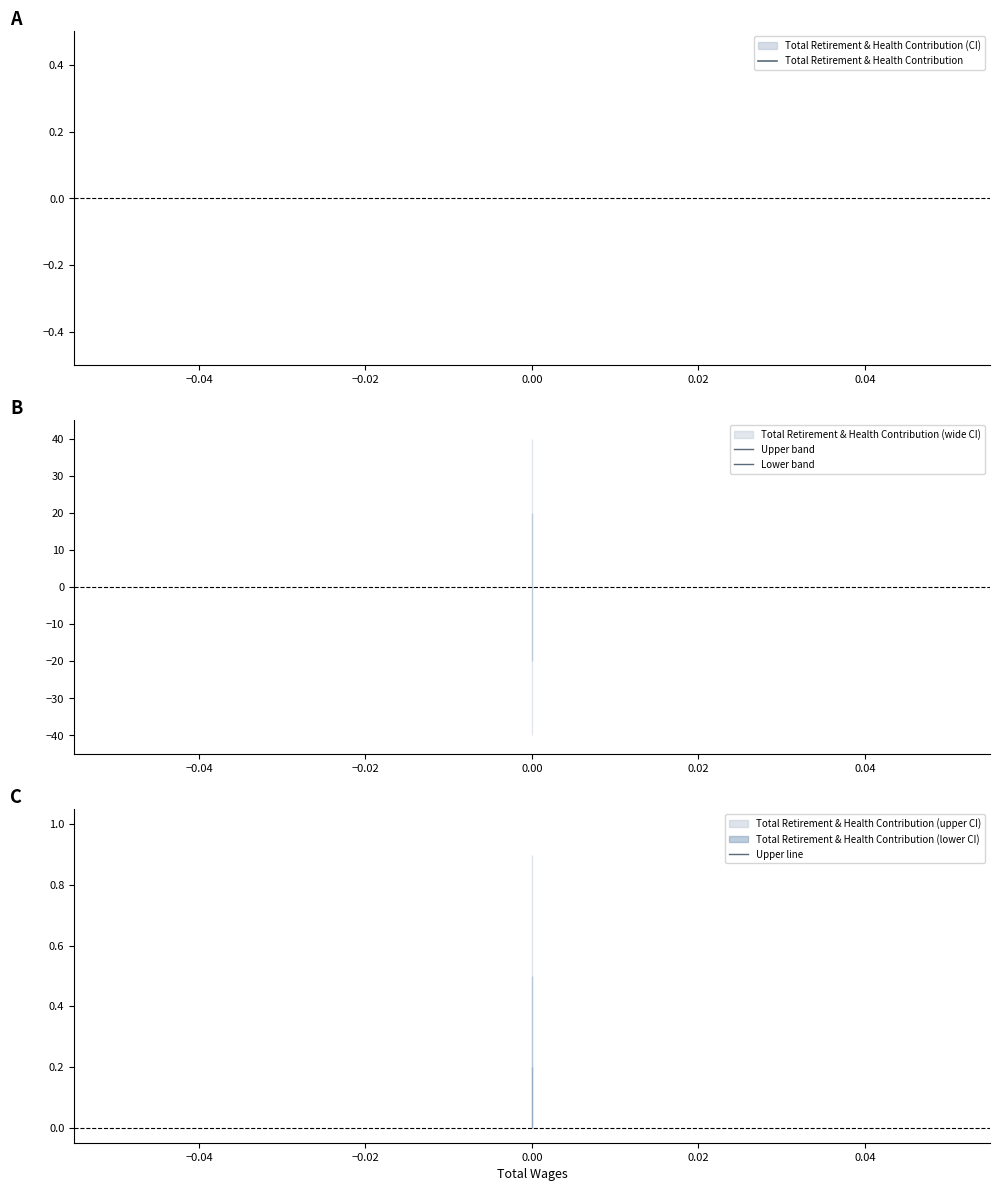

True or false: Lower band and Upper line cross at least once.

False